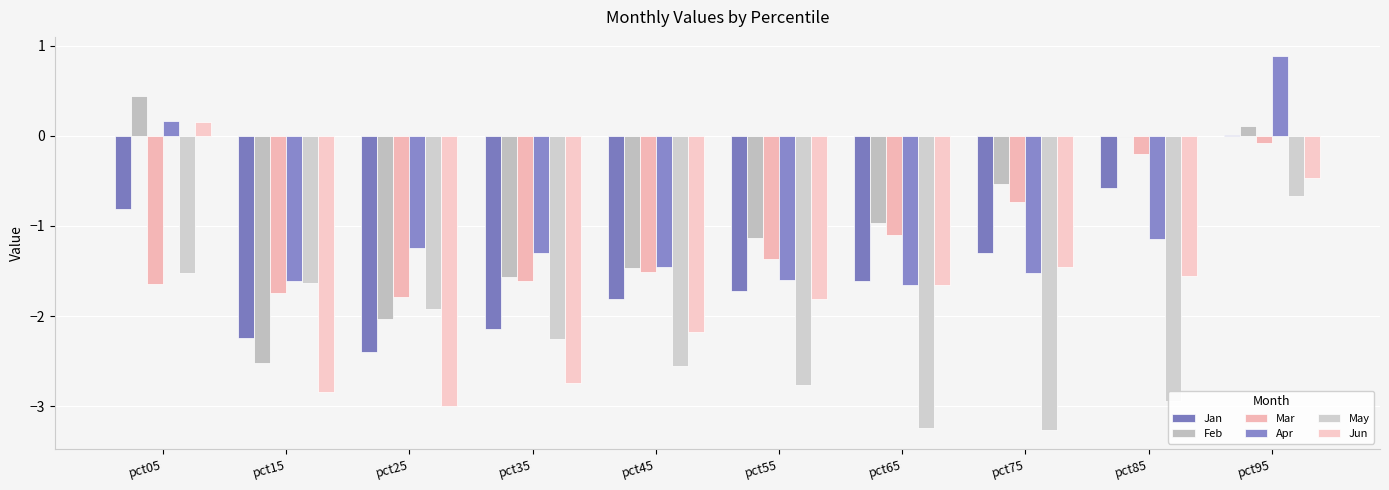

Rank the series by their maximum value, from highest to lowest.

Apr, Feb, Jun, Jan, Mar, May